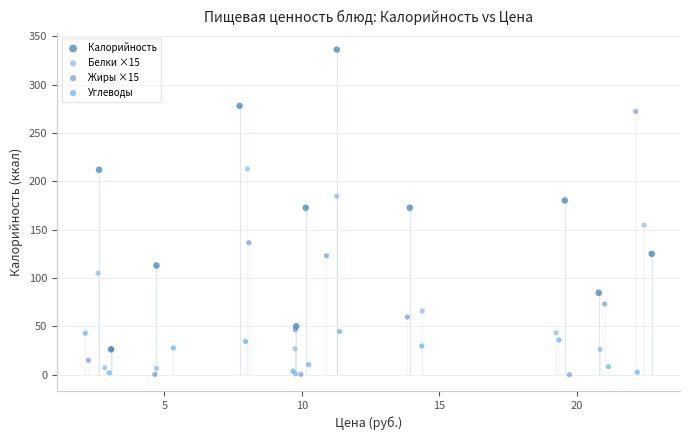

Which series has the widest spread of Y values?

Калорийность